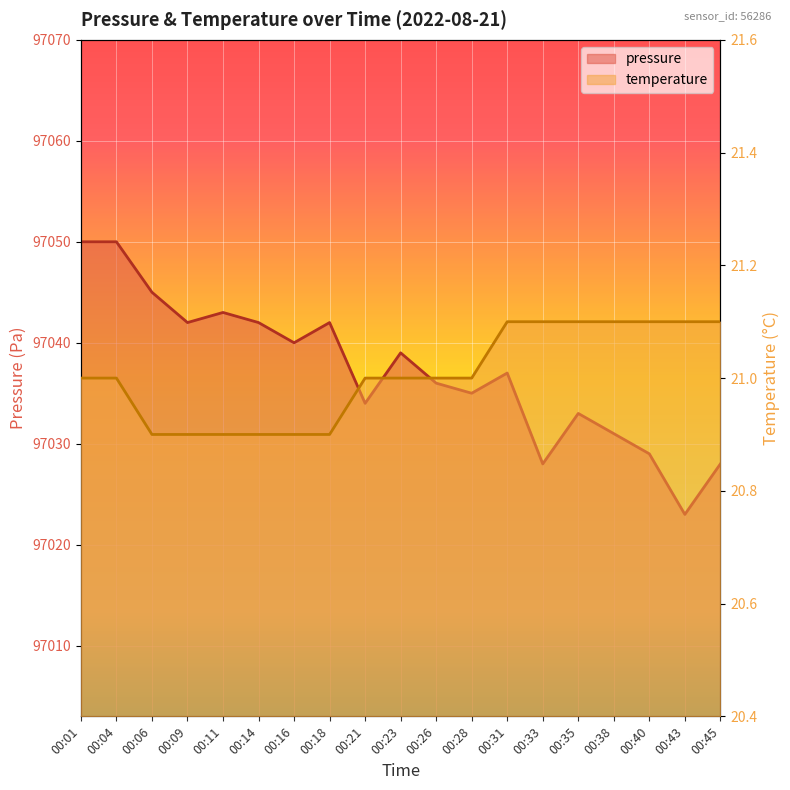

What is the lowest value of the pressure series?

97023.0